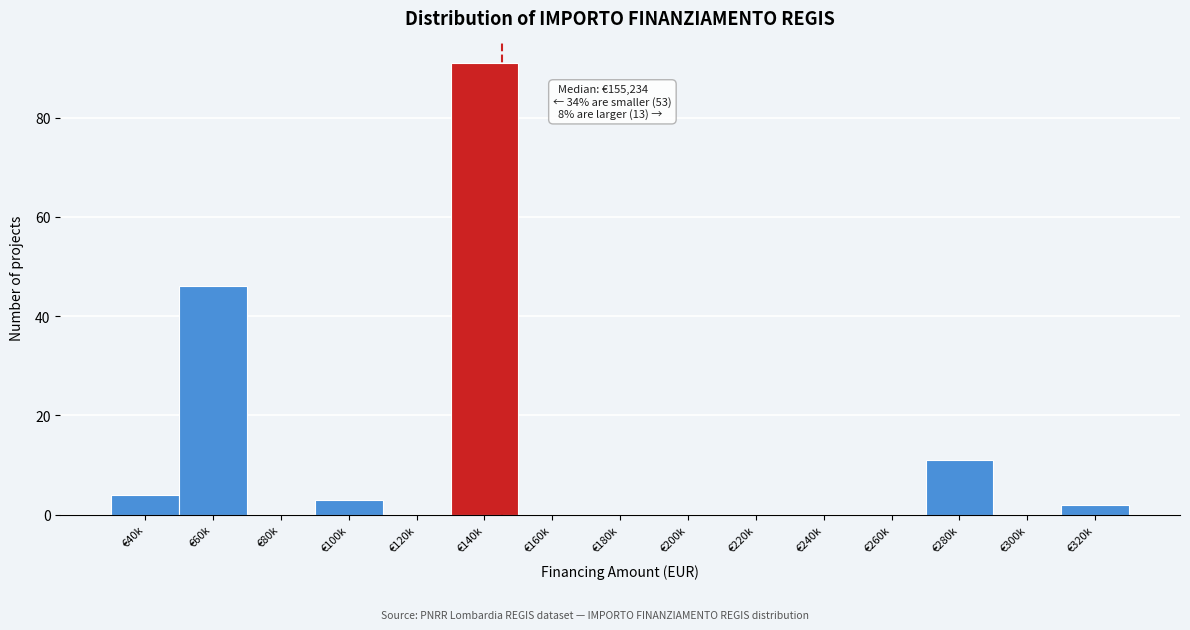

Reading left to right, what are all the values shown in this chart?

€40k=4	€60k=46	€80k=0	€100k=3	€120k=0	€140k=91	€160k=0	€180k=0	€200k=0	€220k=0	€240k=0	€260k=0	€280k=11	€300k=0	€320k=2